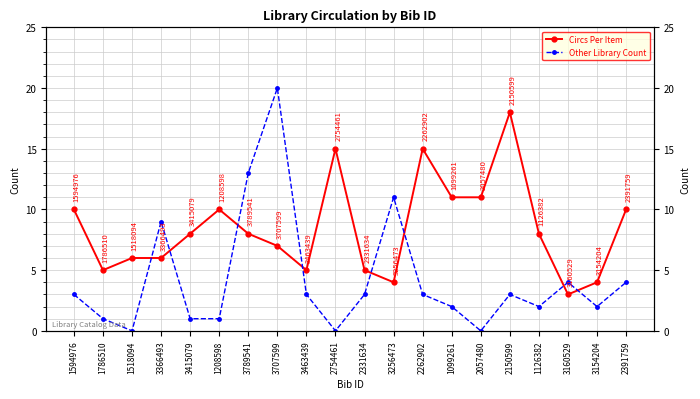

What is the difference between the Other Library Count values at 1594976 and 3160529?

1